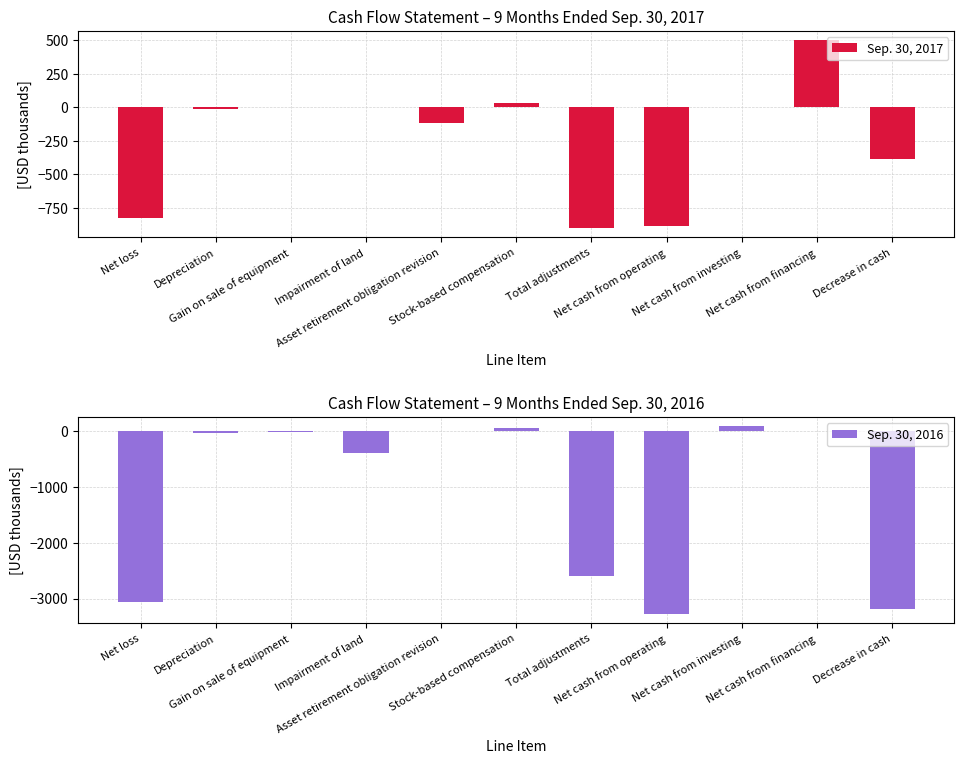

What is the value of the Sep. 30, 2017 bar at the 7th from the left?

-897